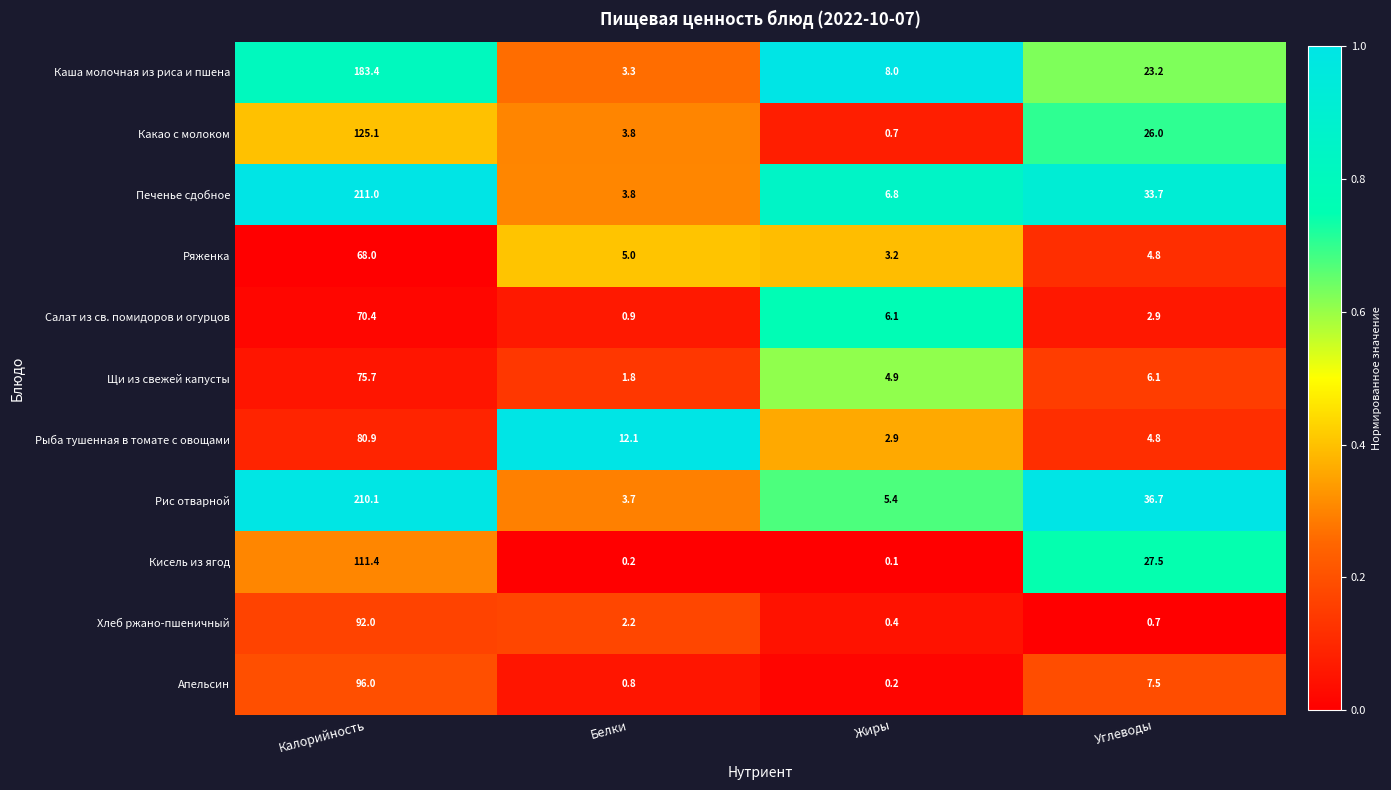

List the labels in order of Щи из свежей капусты value, largest first.

Калорийность, Углеводы, Жиры, Белки